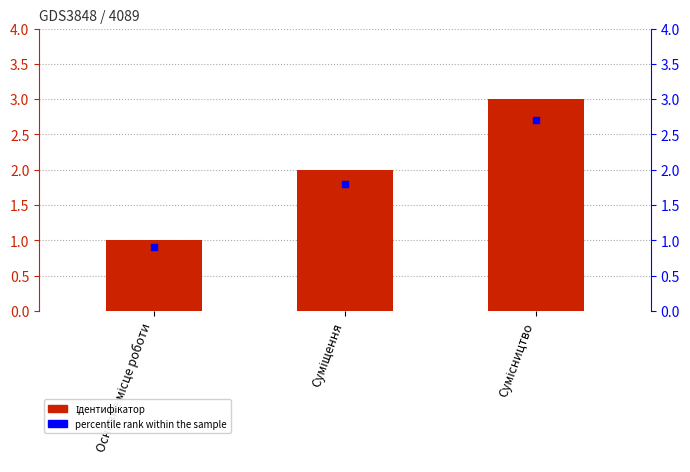

Which series reaches the minimum Y coordinate?

percentile rank within the sample